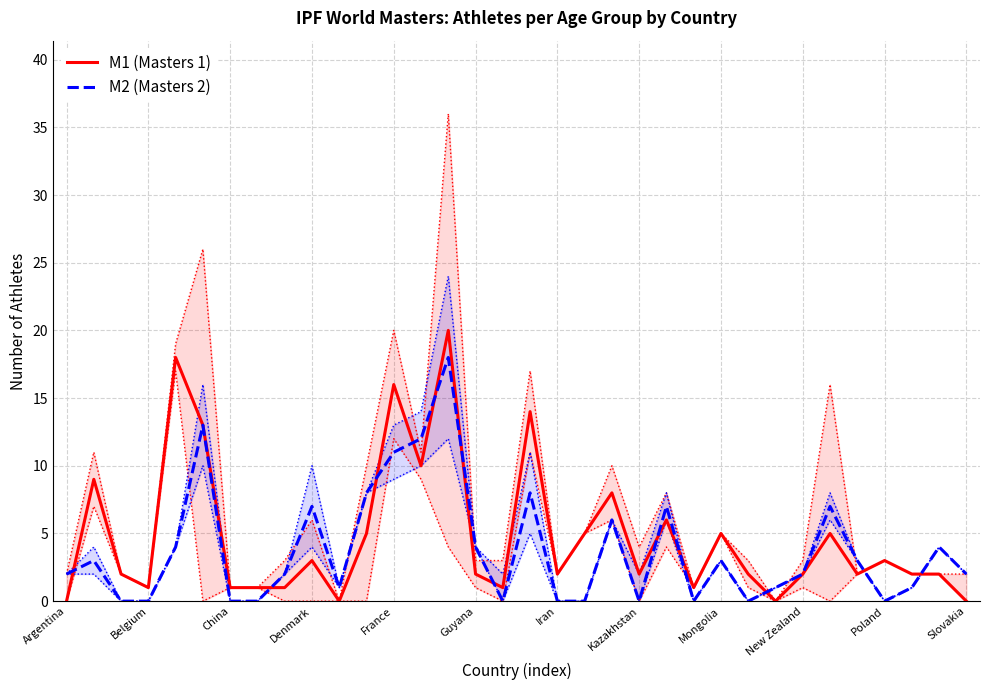

Reading left to right, transcribe all the data shown in this chart.

M1 (Masters 1): 0	9	2	1	18	13	1	1	1	3	0	5	16	10	20	2	1	14	2	5	8	2	6	1	5	2	0	2	5	2	3	2	2	0
M2 (Masters 2): 2	3	0	0	4	13	0	0	2	7	1	8	11	12	18	4	0	8	0	0	6	0	7	0	3	0	1	2	7	3	0	1	4	2